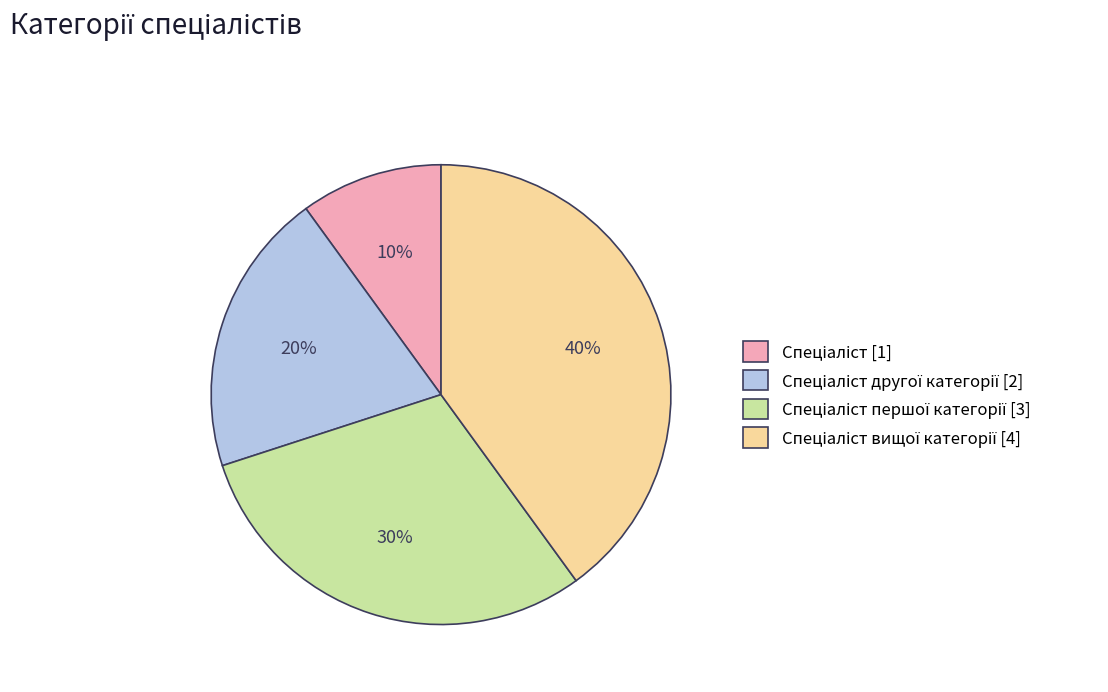

To the nearest percent, what is the difference between the largest and smallest slice percentages?

30%